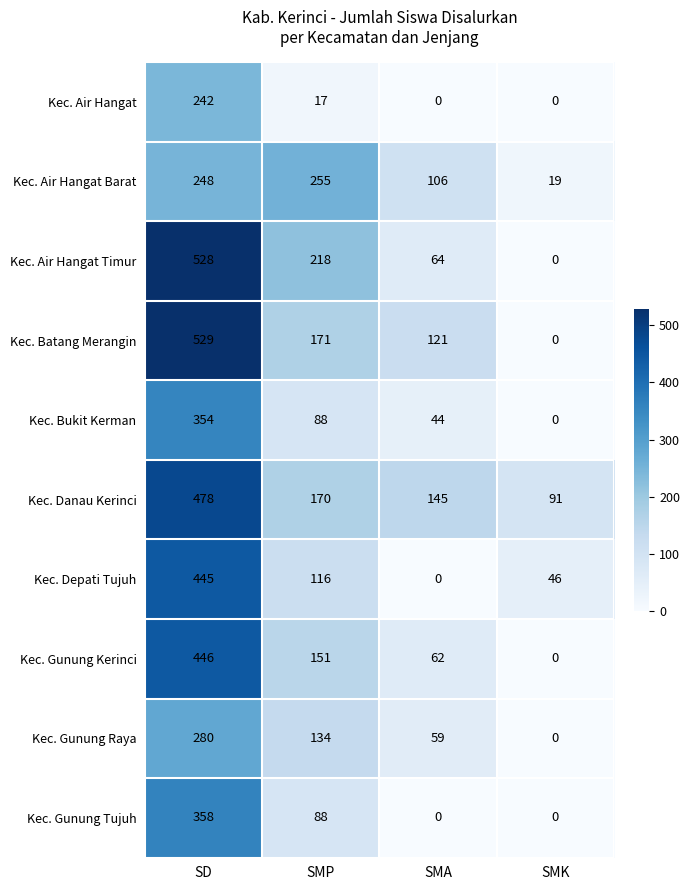

The value of Kec. Gunung Kerinci at SMK is 0. True or false?

True